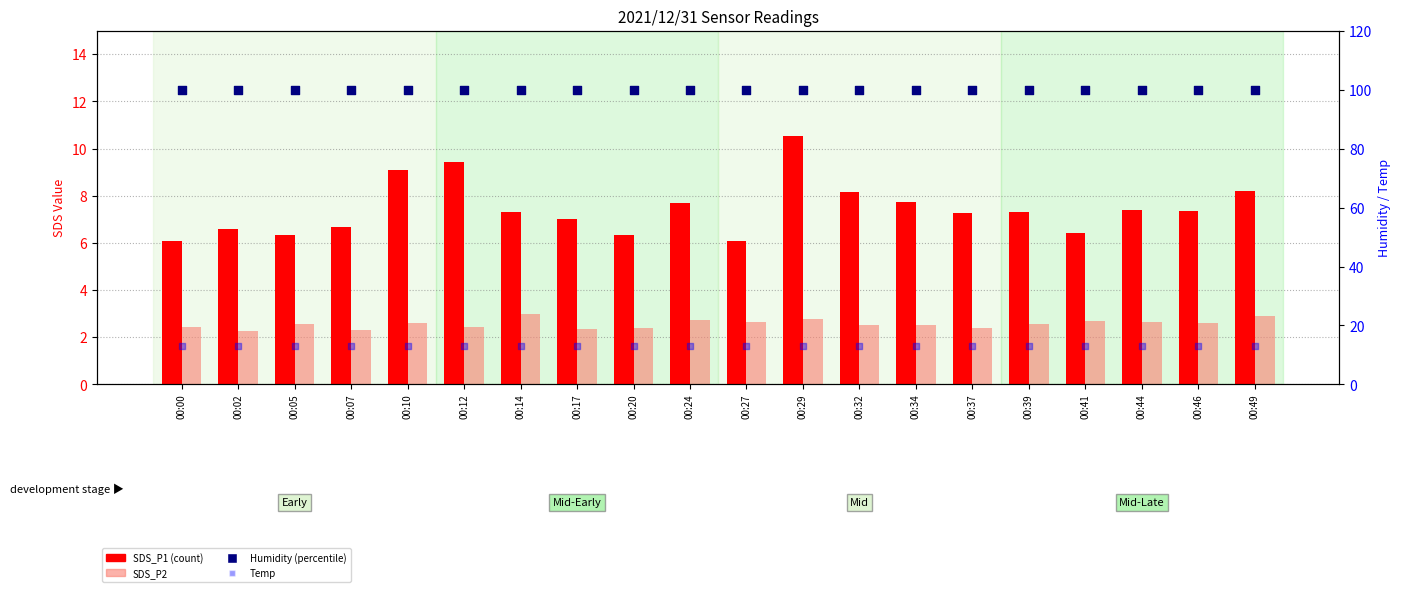

Is the value of SDS_P1 at 00:32 greater than the value of Humidity at 00:07?

No